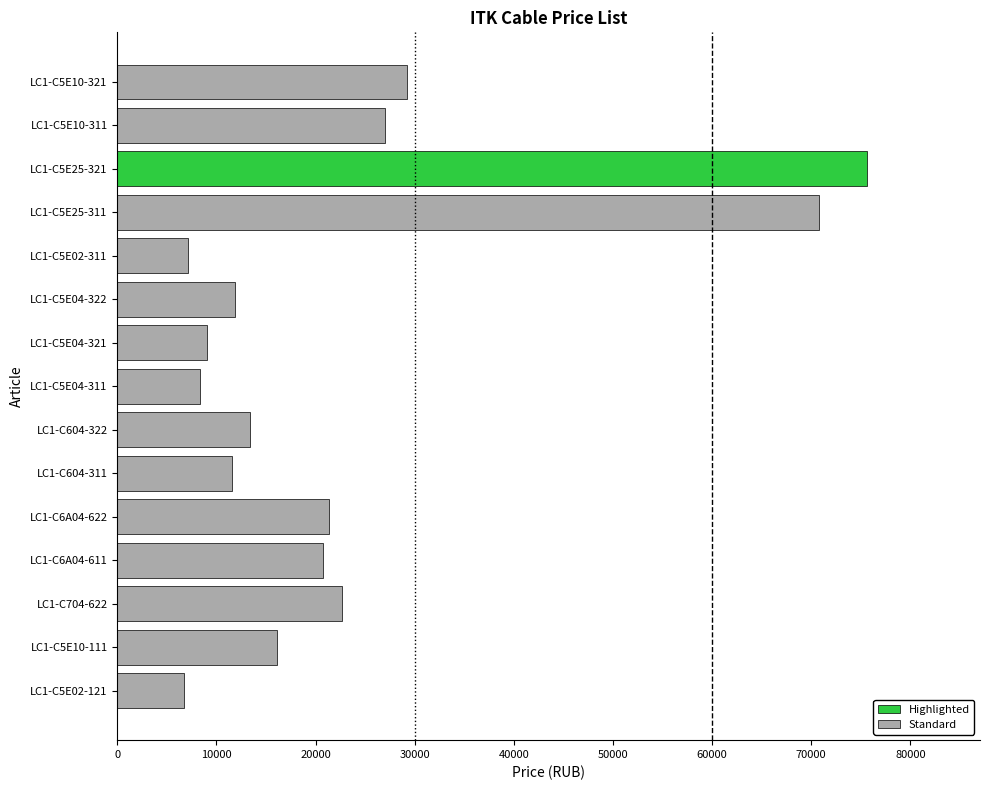

What is the change in value from LC1-C604-311 to LC1-C5E10-111?

+4570.1